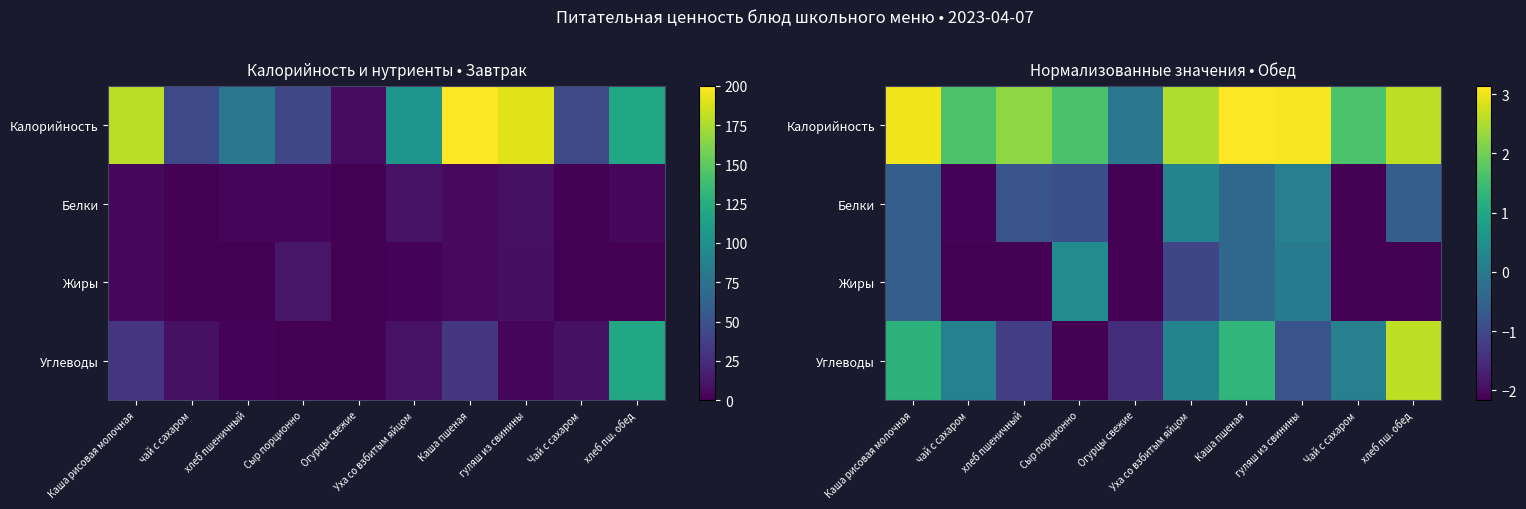

Which category has the lowest value in the Углеводы series?

Сыр порционно